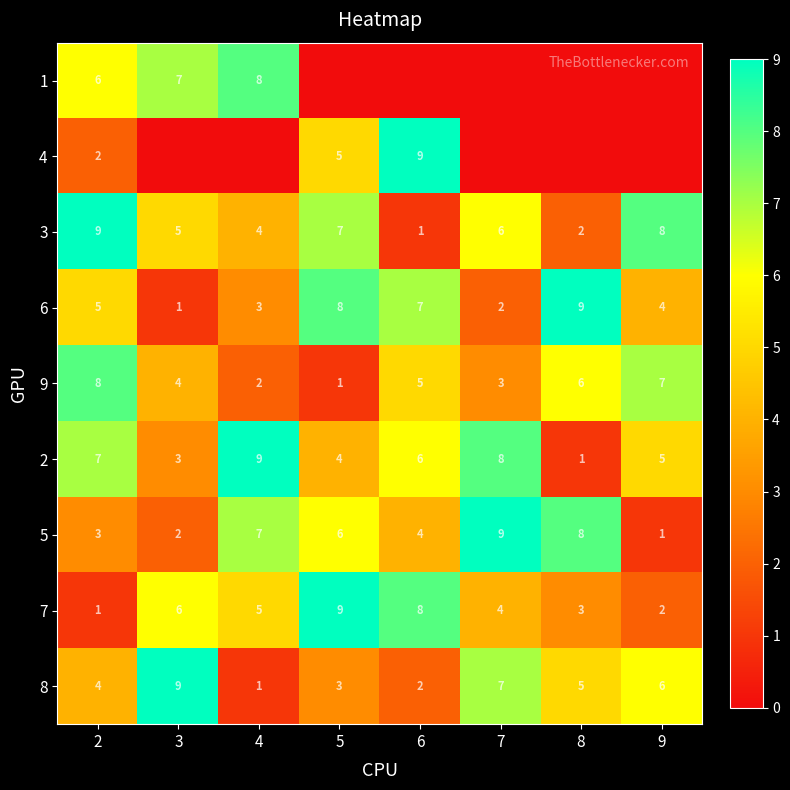

What is the sum of all 8 values?

37